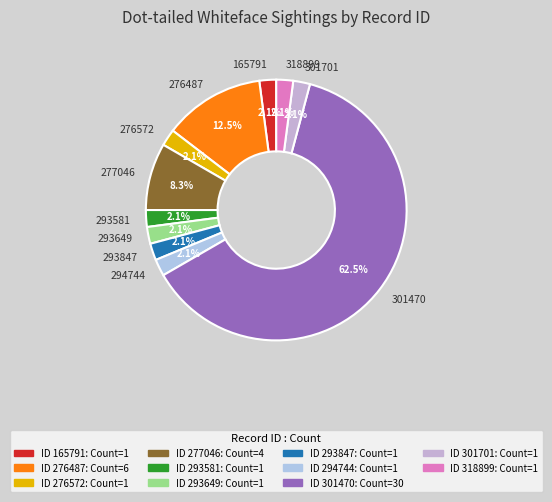

To the nearest percent, what portion does 276572 represent?

2%